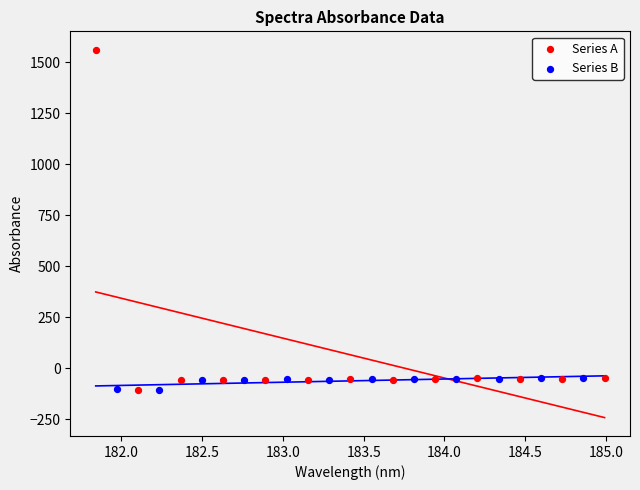

Which series contains the highest Y value?

Series A